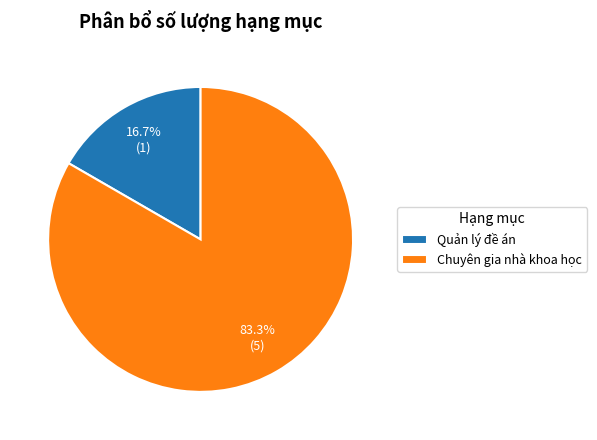

Is Quản lý đề án the majority of the pie?

No